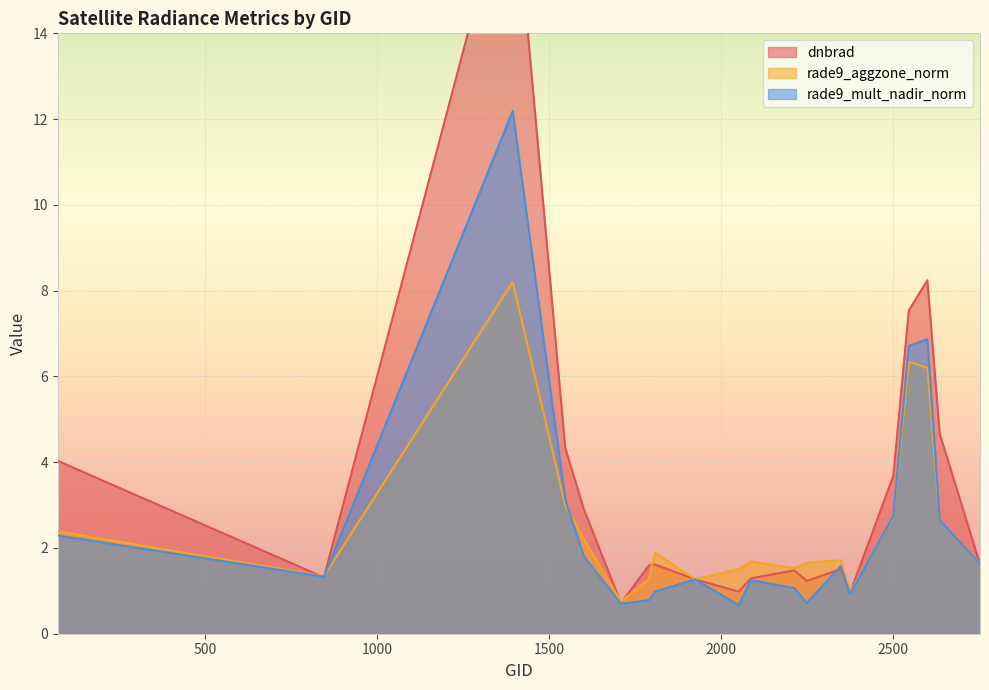

What are all the series names shown in the legend?

dnbrad, rade9_aggzone_norm, rade9_mult_nadir_norm